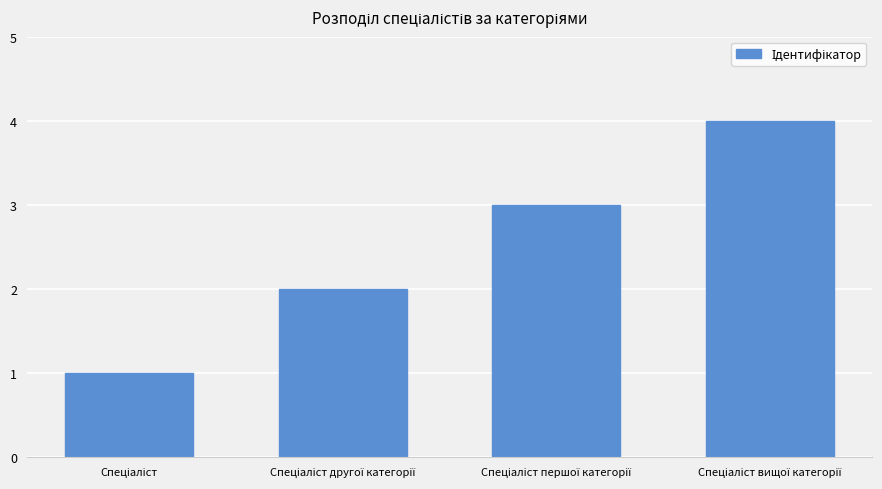

Count the values in the range 2 to 4.

3